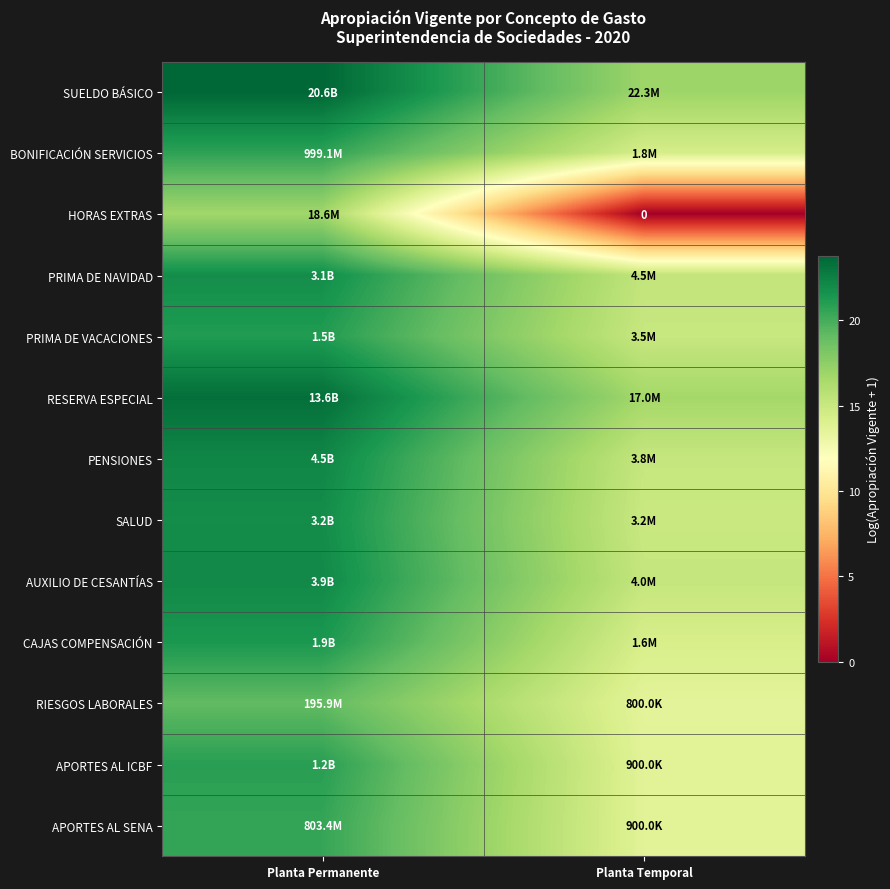

What is the difference between the RIESGOS LABORALES values at Planta Permanente and Planta Temporal?

5.5